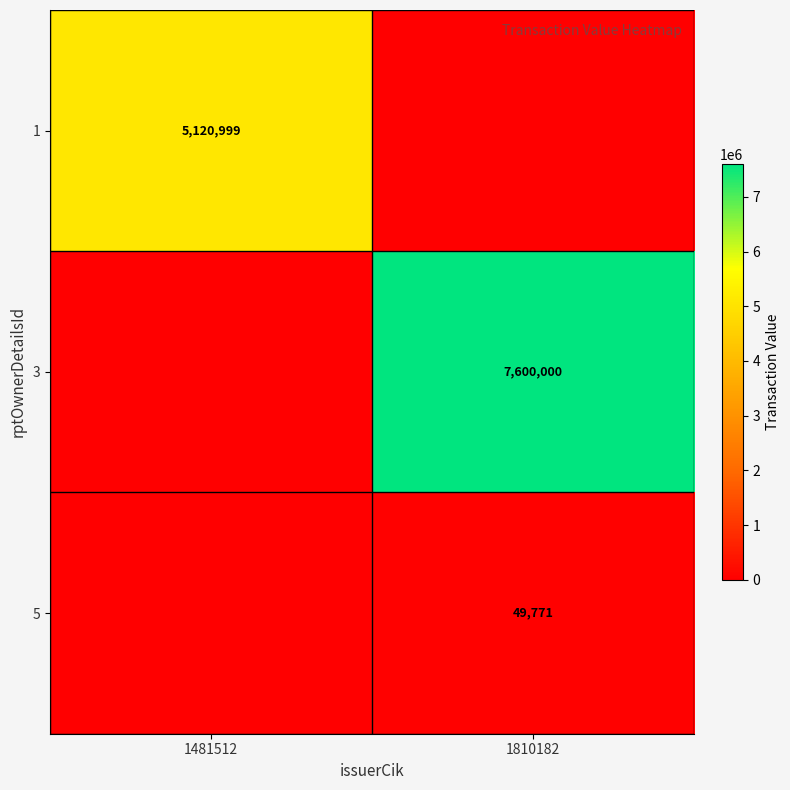

The 5 series shows 22107 at 1810182. True or false?

False